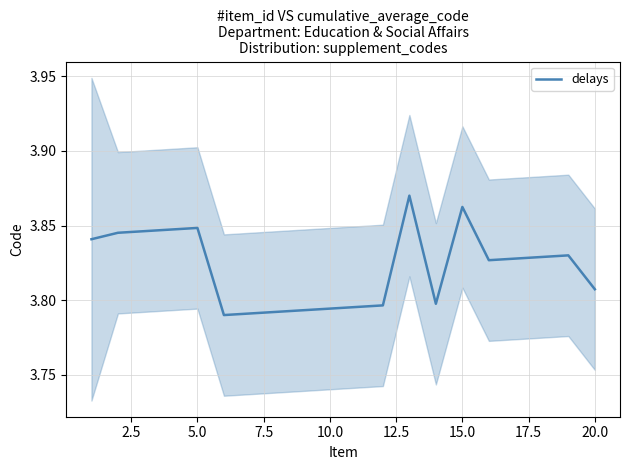

True or false: the data shows 5.9 at 12.

False